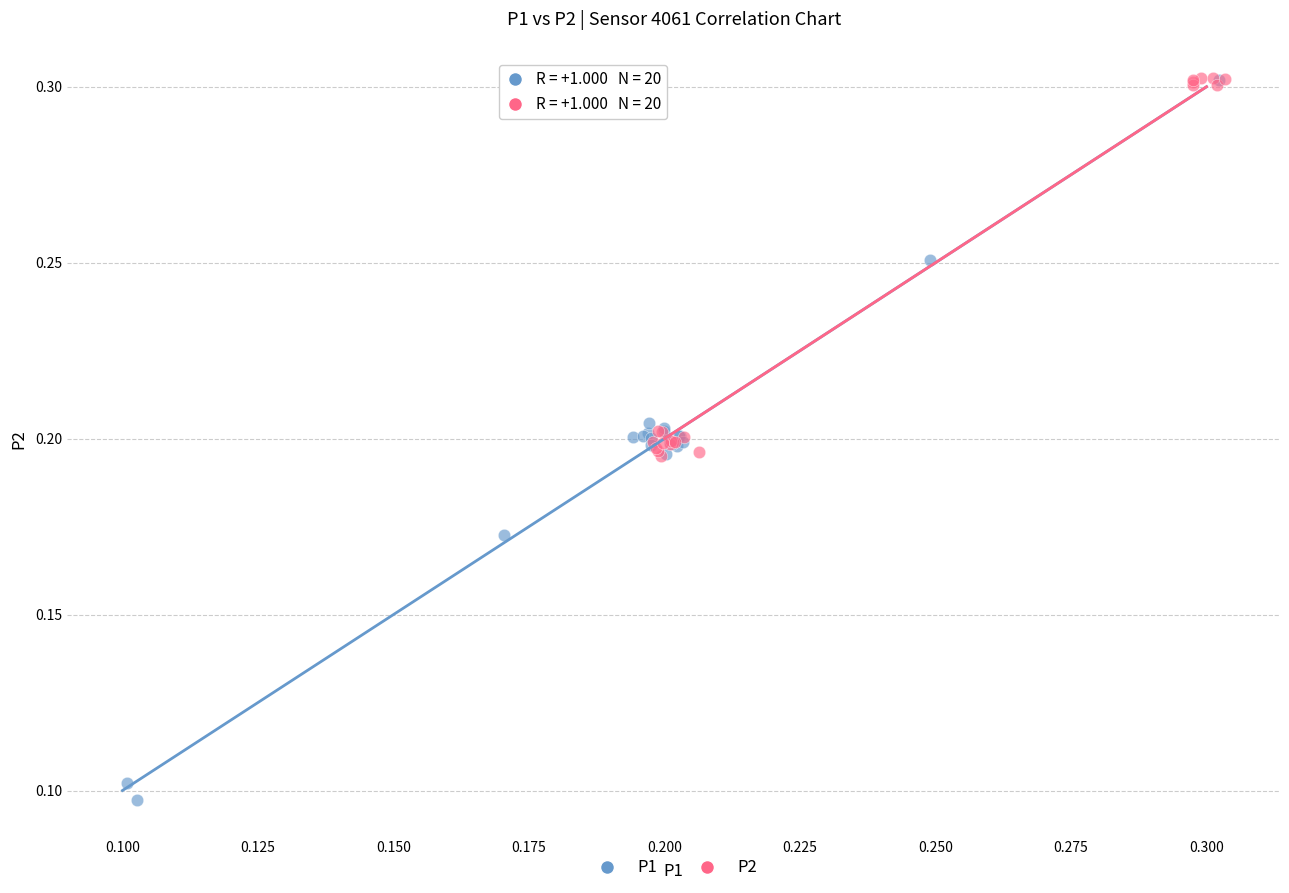

Which series has the widest spread of Y values?

P1